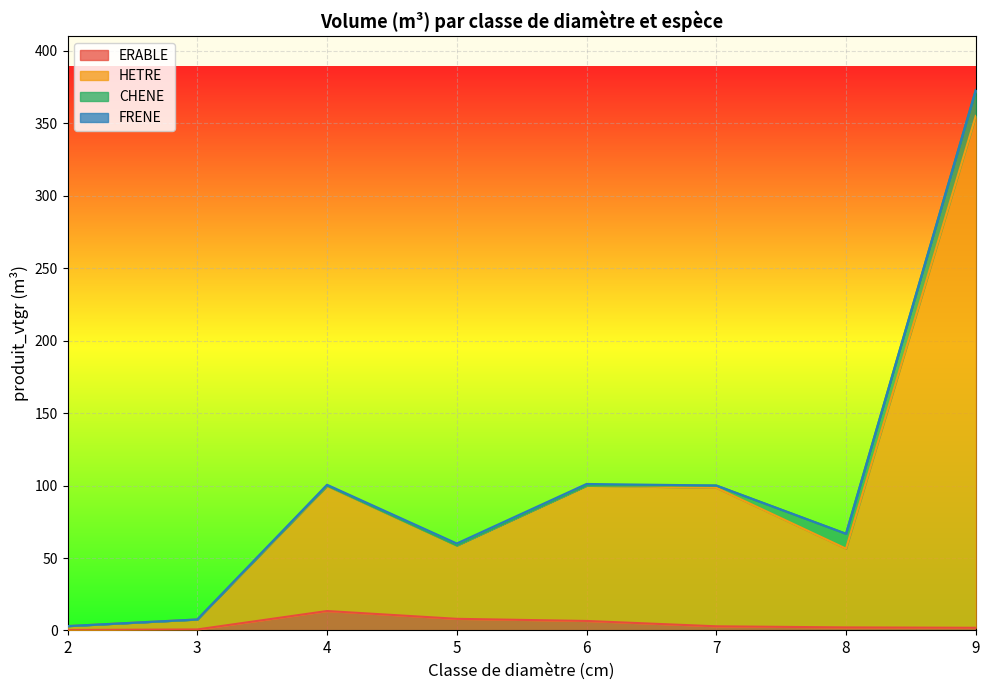

The ERABLE series shows 3.1 at 8. True or false?

False